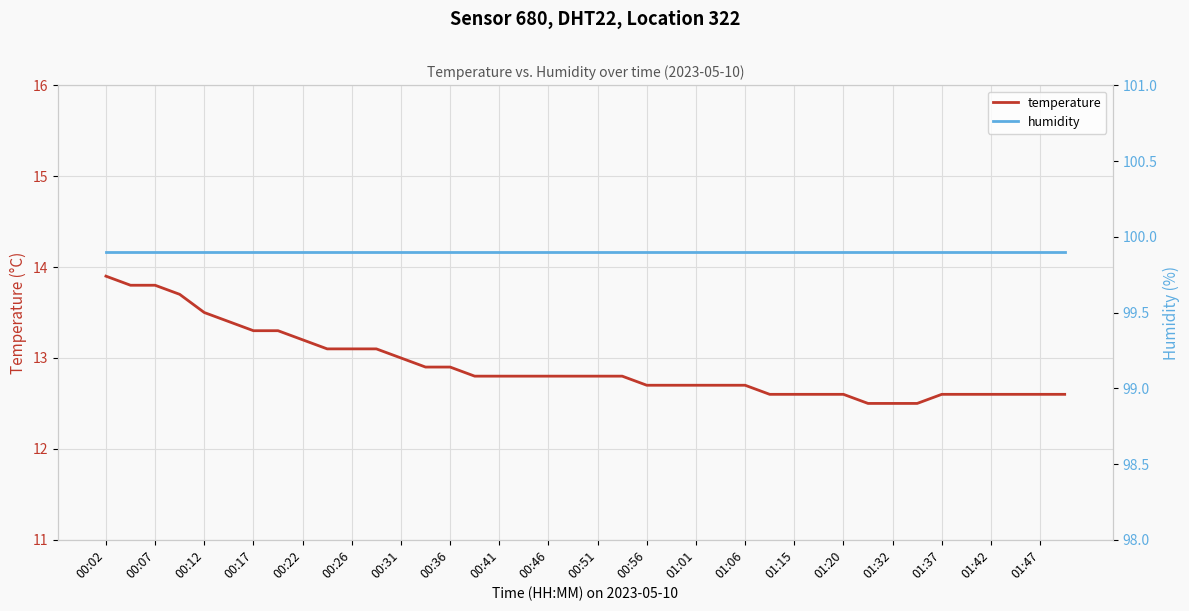

Is it true that temperature equals 12.6 at 01:47?

True